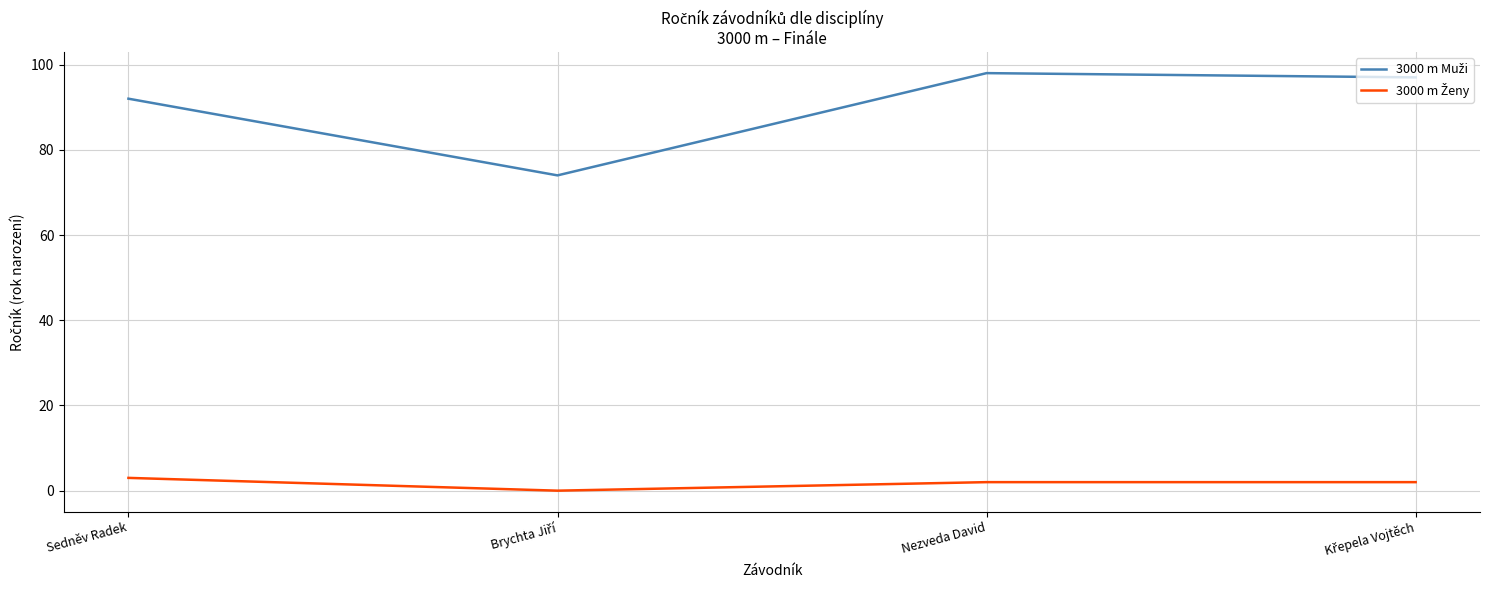

What is the maximum value shown in the chart?

98